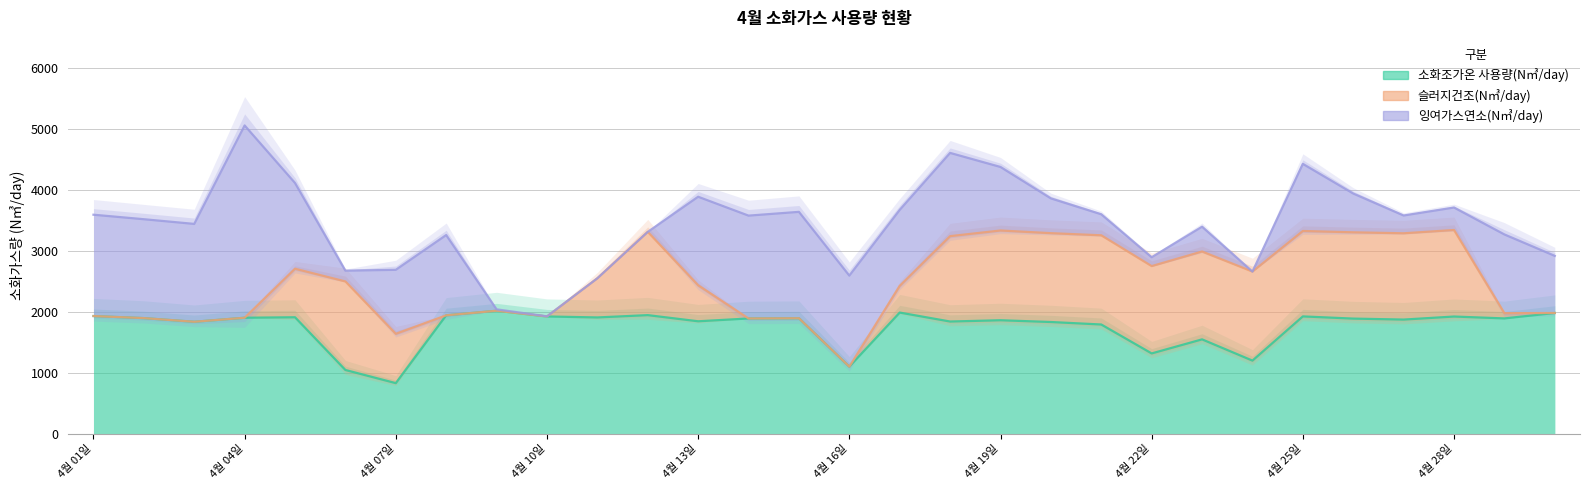

In 슬러지건조(N㎥/day), how many points are higher than both neighbors (excluding endpoints)?

6